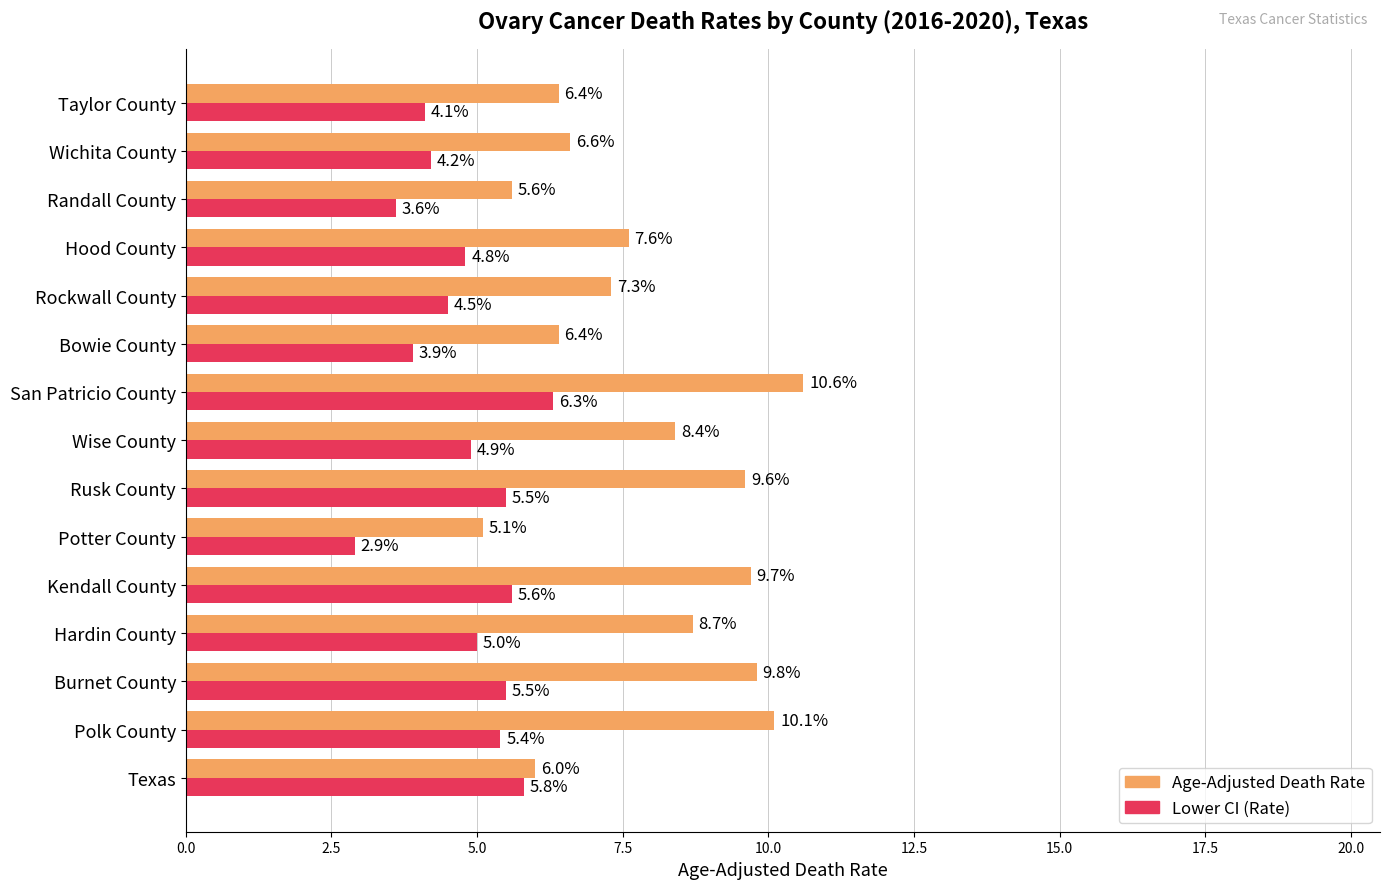

Rank the series at Hardin County from highest to lowest value.

Age-Adjusted Death Rate, Lower CI (Rate)